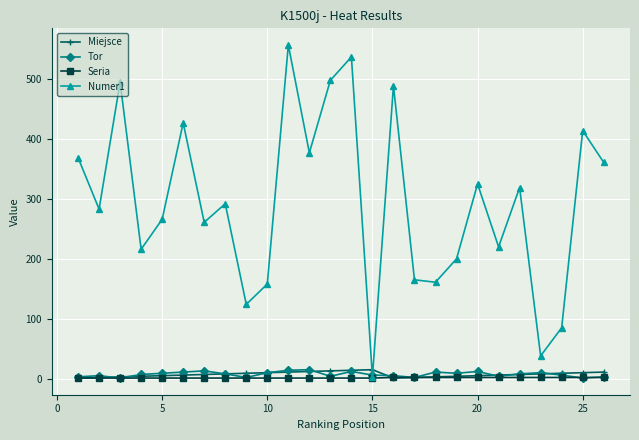

Which series has the widest spread of values?

Numer1